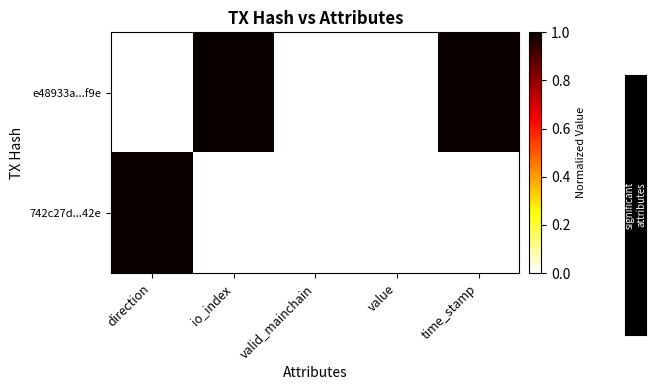

Reading left to right, transcribe all the data shown in this chart.

e48933a...f9e: direction=0	io_index=1	valid_mainchain=0	value=0	time_stamp=1
742c27d...42e: direction=1	io_index=0	valid_mainchain=0	value=0	time_stamp=0